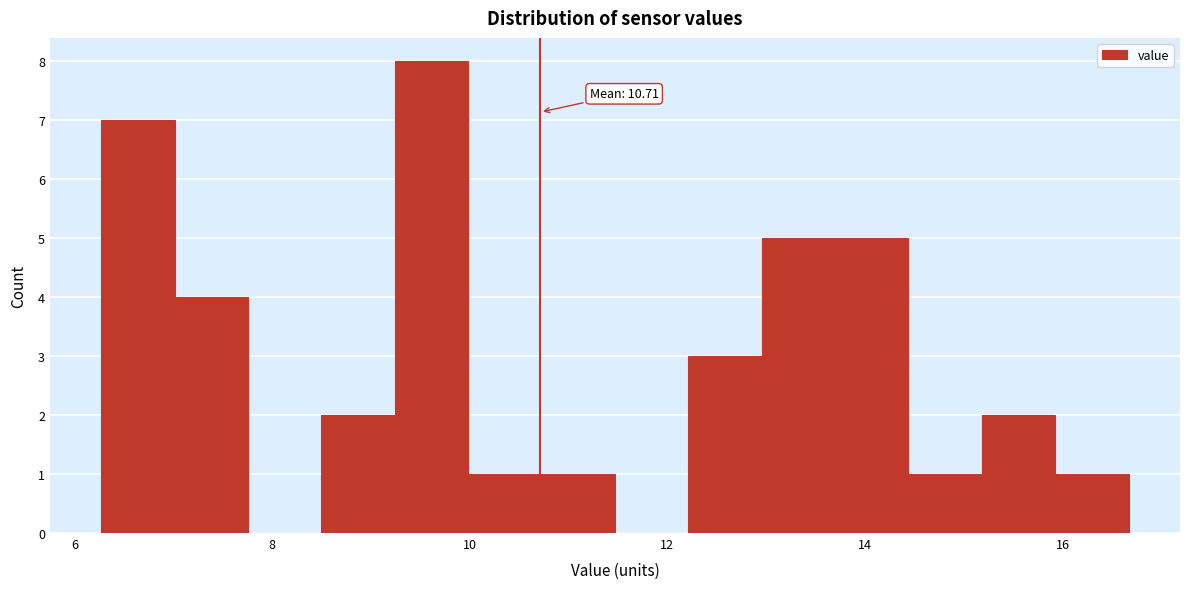

Read against the x-axis, roughly where is the centre of the tallest bar?

9.6